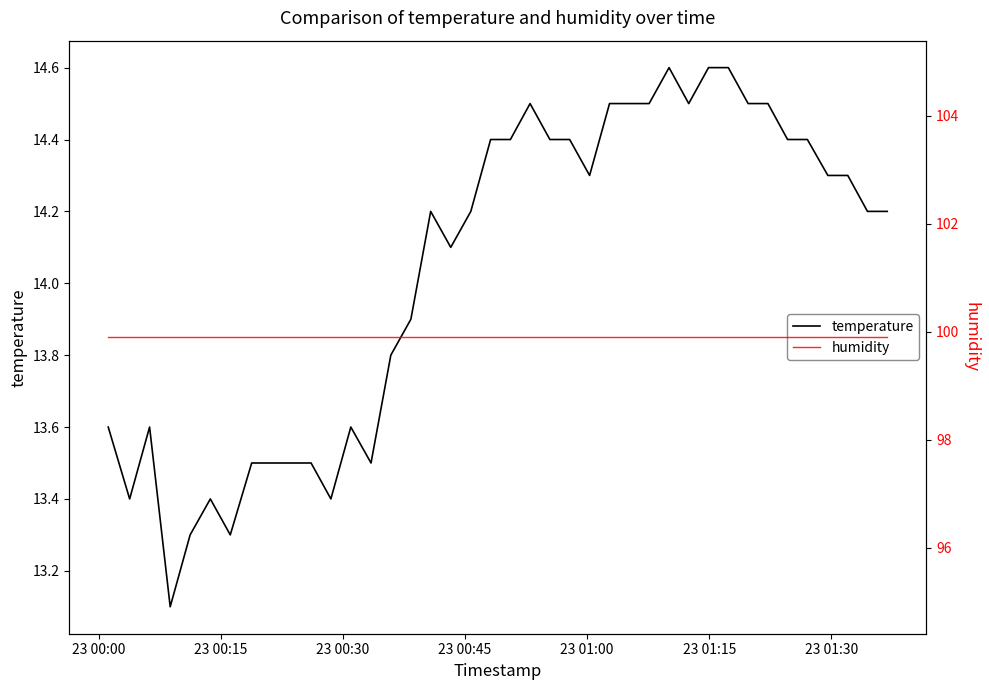

Reading left to right, transcribe all the data shown in this chart.

temperature: 13.6	13.4	13.6	13.1	13.3	13.4	13.3	13.5	13.5	13.5	13.5	13.4	13.6	13.5	13.8	13.9	14.2	14.1	14.2	14.4	14.4	14.5	14.4	14.4	14.3	14.5	14.5	14.5	14.6	14.5	14.6	14.6	14.5	14.5	14.4	14.4	14.3	14.3	14.2	14.2
humidity: 99.9	99.9	99.9	99.9	99.9	99.9	99.9	99.9	99.9	99.9	99.9	99.9	99.9	99.9	99.9	99.9	99.9	99.9	99.9	99.9	99.9	99.9	99.9	99.9	99.9	99.9	99.9	99.9	99.9	99.9	99.9	99.9	99.9	99.9	99.9	99.9	99.9	99.9	99.9	99.9